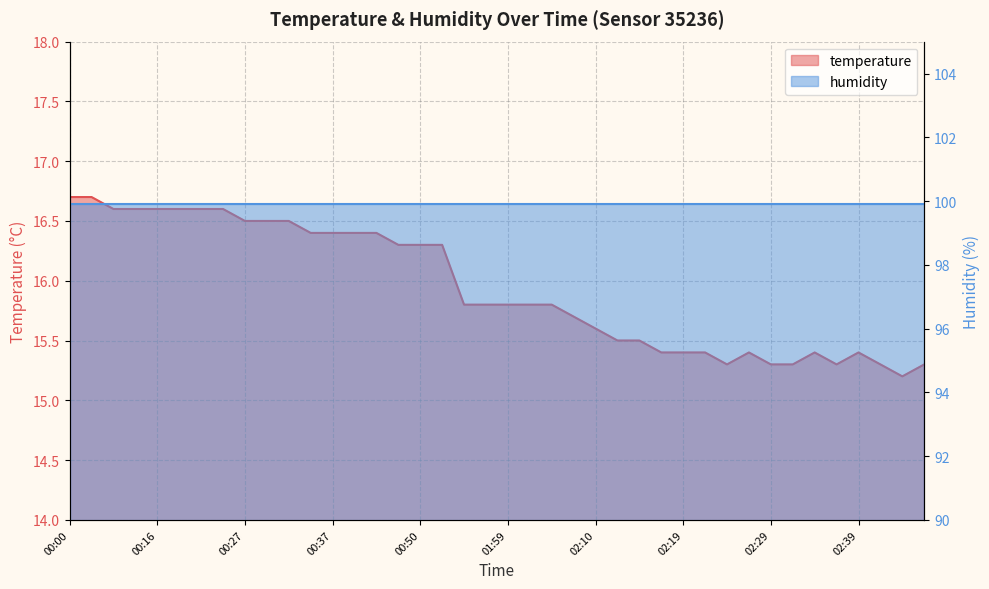

Reading left to right, transcribe all the data shown in this chart.

00:00=16.7	00:05=16.7	00:08=16.6	00:14=16.6	00:16=16.6	00:19=16.6	00:22=16.6	00:24=16.6	00:27=16.5	00:29=16.5	00:32=16.5	00:34=16.4	00:37=16.4	00:39=16.4	00:42=16.4	00:47=16.3	00:50=16.3	01:01=16.3	01:42=15.8	01:57=15.8	01:59=15.8	02:02=15.8	02:05=15.8	02:07=15.7	02:10=15.6	02:12=15.5	02:14=15.5	02:17=15.4	02:19=15.4	02:22=15.4	02:24=15.3	02:27=15.4	02:29=15.3	02:32=15.3	02:34=15.4	02:37=15.3	02:39=15.4	02:42=15.3	02:44=15.2	02:47=15.3